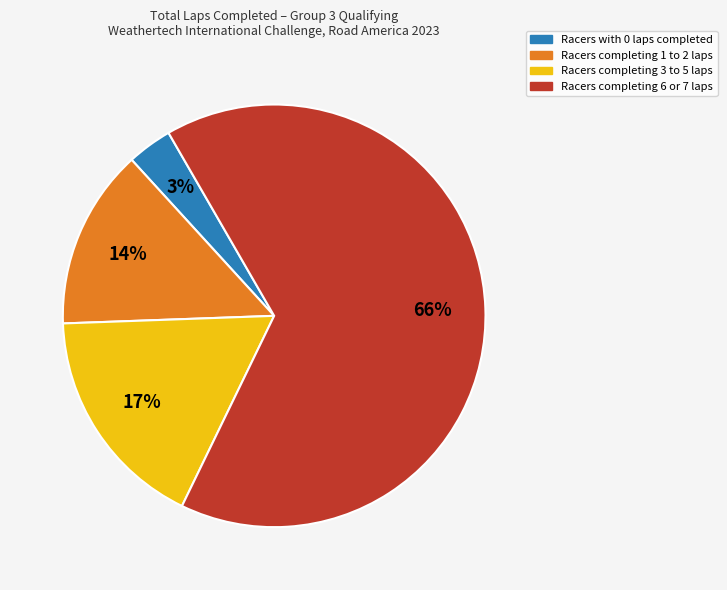

Does any single category account for the majority?

Yes